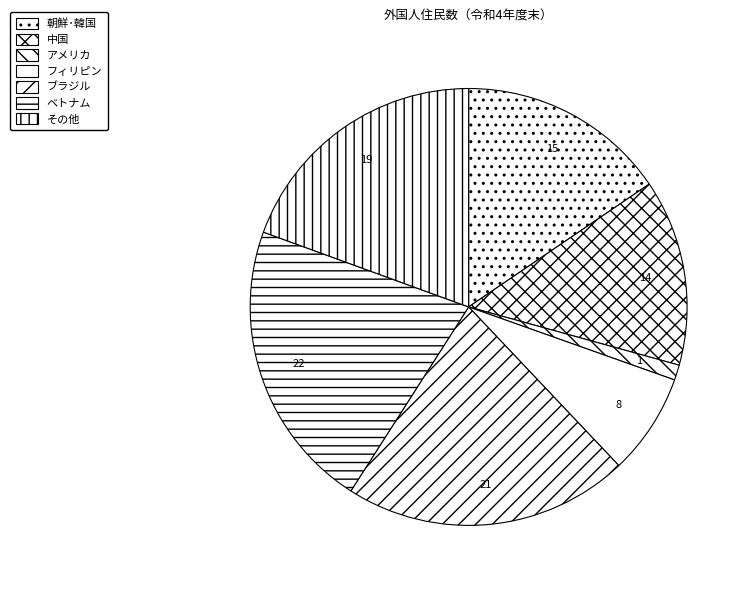

To the nearest percent, what is the difference between the 朝鮮･韓国 and 中国 slice percentages?

2%